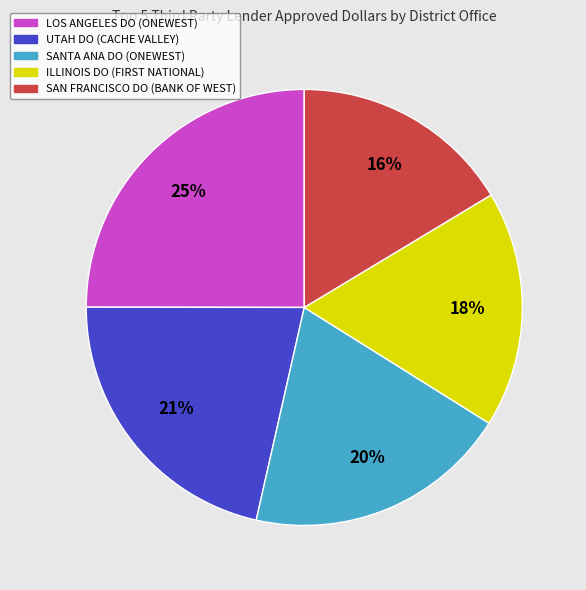

Is there a majority slice in this chart?

No